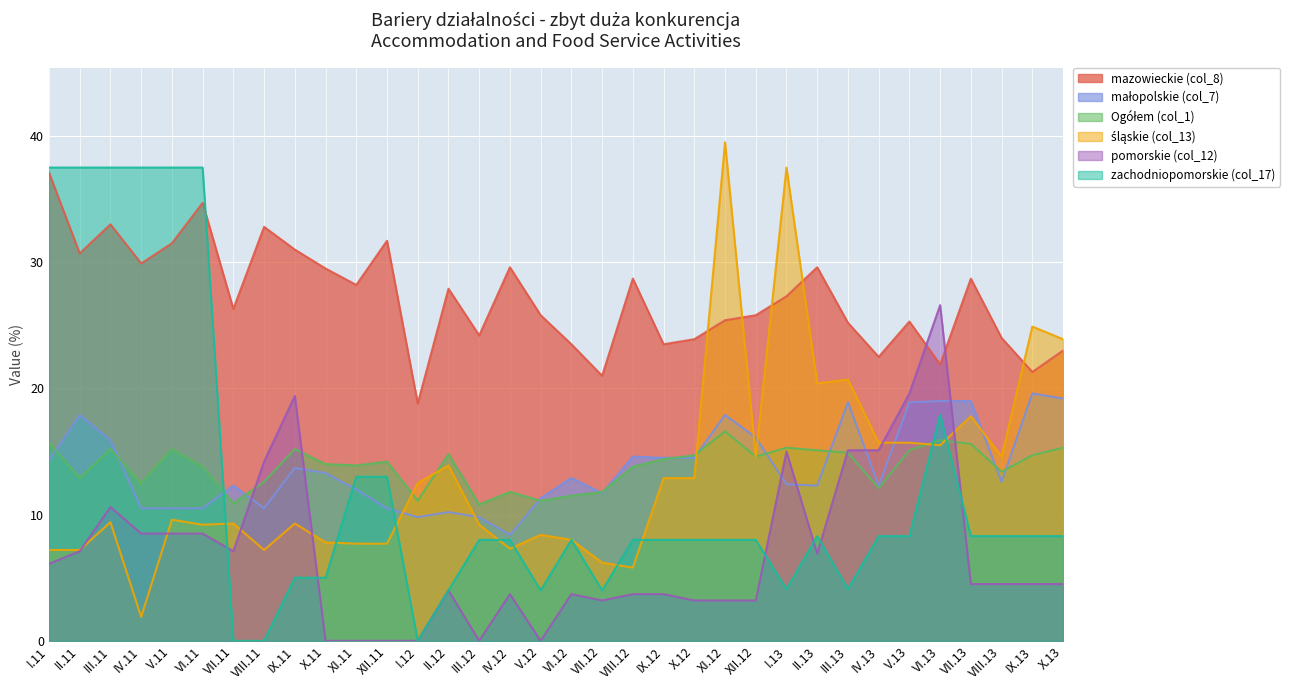

Reading left to right, transcribe all the data shown in this chart.

mazowieckie (col_8): 37.1	30.7	33.0	29.9	31.5	34.7	26.3	32.8	31.0	29.5	28.2	31.7	18.8	27.9	24.2	29.6	25.8	23.5	21.0	28.7	23.5	23.9	25.4	25.8	27.3	29.6	25.2	22.5	25.3	21.9	28.7	24.0	21.3	23.0
małopolskie (col_7): 14.3	17.9	15.9	10.5	10.5	10.5	12.3	10.5	13.7	13.3	12.0	10.5	9.8	10.2	9.8	8.4	11.3	12.9	11.7	14.6	14.5	14.5	17.9	16.1	12.4	12.3	18.9	12.3	18.9	19.0	19.0	12.6	19.6	19.2
Ogółem (col_1): 15.7	12.9	15.2	12.5	15.2	13.8	10.9	12.6	15.2	14.0	13.9	14.2	11.1	14.8	10.8	11.8	11.1	11.5	11.8	13.8	14.4	14.7	16.6	14.6	15.3	15.1	14.9	12.1	15.1	15.9	15.6	13.4	14.7	15.3
śląskie (col_13): 7.2	7.2	9.4	1.9	9.6	9.2	9.3	7.2	9.3	7.8	7.7	7.7	12.5	13.9	9.2	7.3	8.4	8.0	6.2	5.8	12.9	12.9	39.5	14.6	37.5	20.4	20.7	15.7	15.7	15.5	17.8	14.6	24.9	23.9
pomorskie (col_12): 6.1	7.1	10.6	8.5	8.5	8.5	7.1	14.2	19.4	0.0	0.0	0.0	0.0	4.0	0.0	3.7	0.0	3.7	3.2	3.7	3.7	3.2	3.2	3.2	15.0	6.9	15.1	15.1	19.6	26.6	4.5	4.5	4.5	4.5
zachodniopomorskie (col_17): 37.5	37.5	37.5	37.5	37.5	37.5	0.0	0.0	5.0	5.0	13.0	13.0	0.0	4.0	8.0	8.0	4.0	8.0	4.0	8.0	8.0	8.0	8.0	8.0	4.1	8.3	4.1	8.3	8.3	17.9	8.3	8.3	8.3	8.3